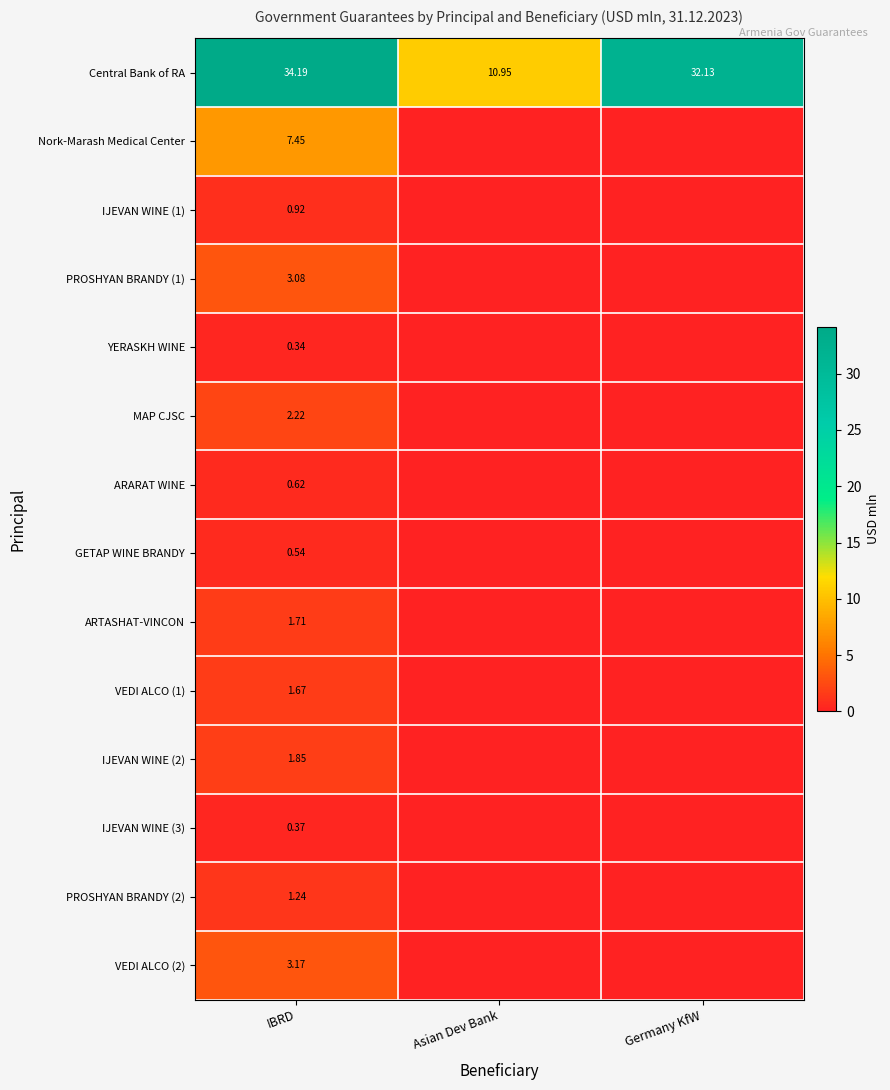

At which category is the sum across all series the highest?

IBRD